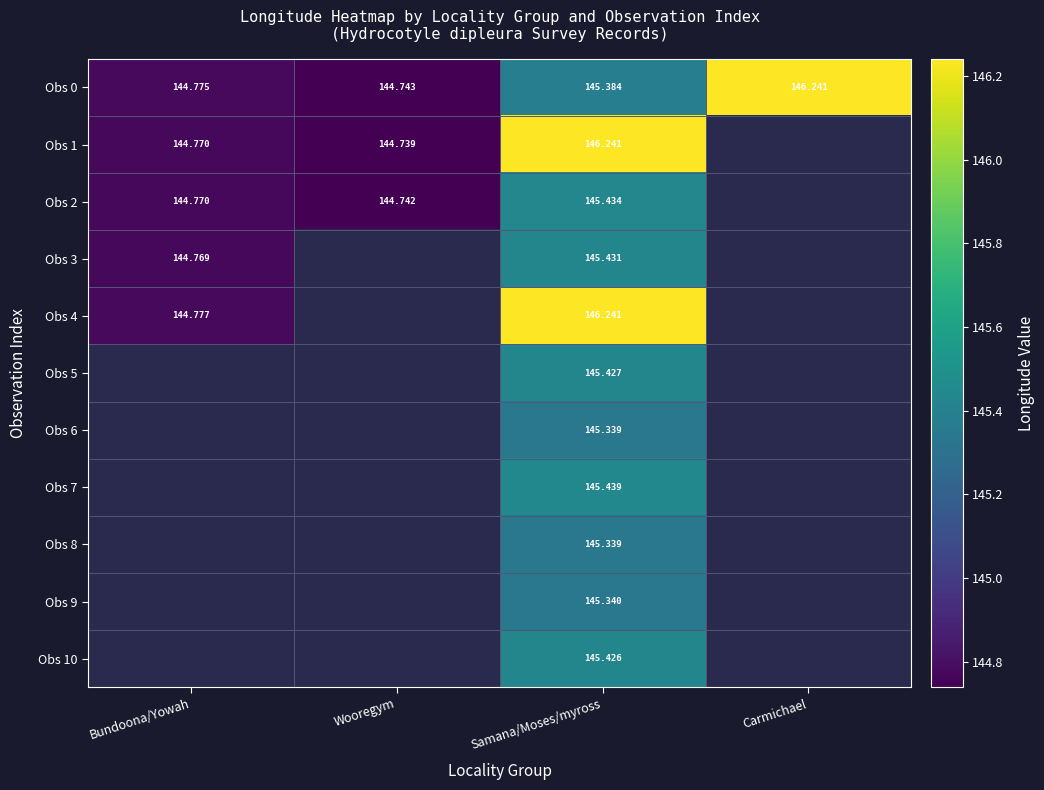

At which label does Obs 0 reach its minimum?

Wooregym